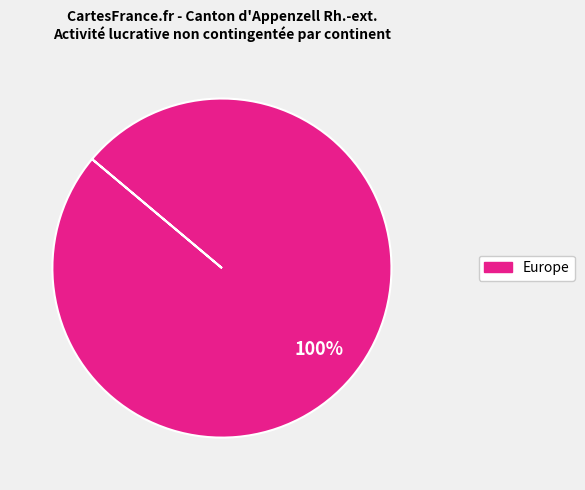

Is there any slice that represents more than half of the pie?

Yes